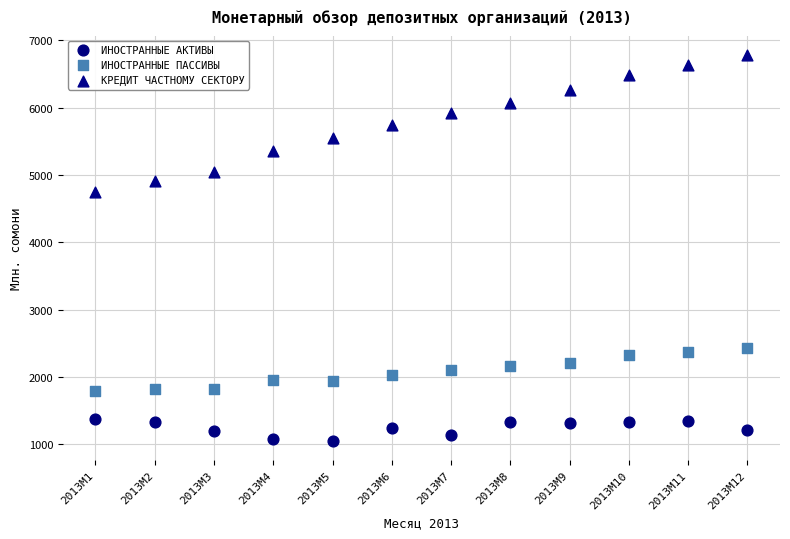

Which series has the largest Y range (max minus min)?

КРЕДИТ ЧАСТНОМУ СЕКТОРУ